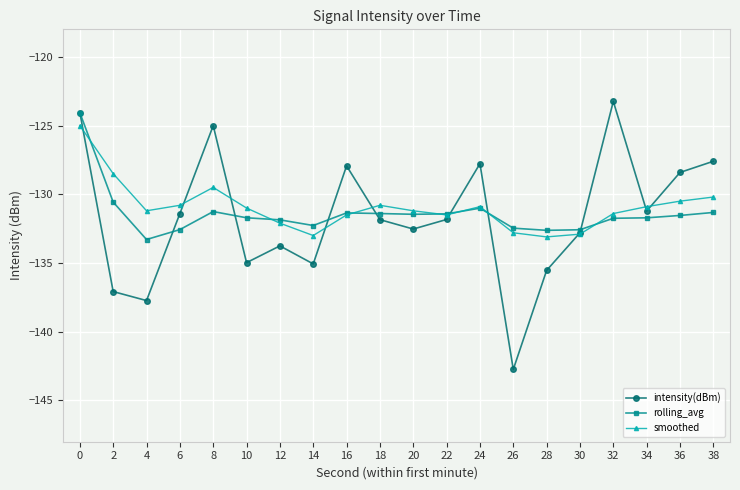

What is the sum of the smoothed values at 36 and 18?

-261.3